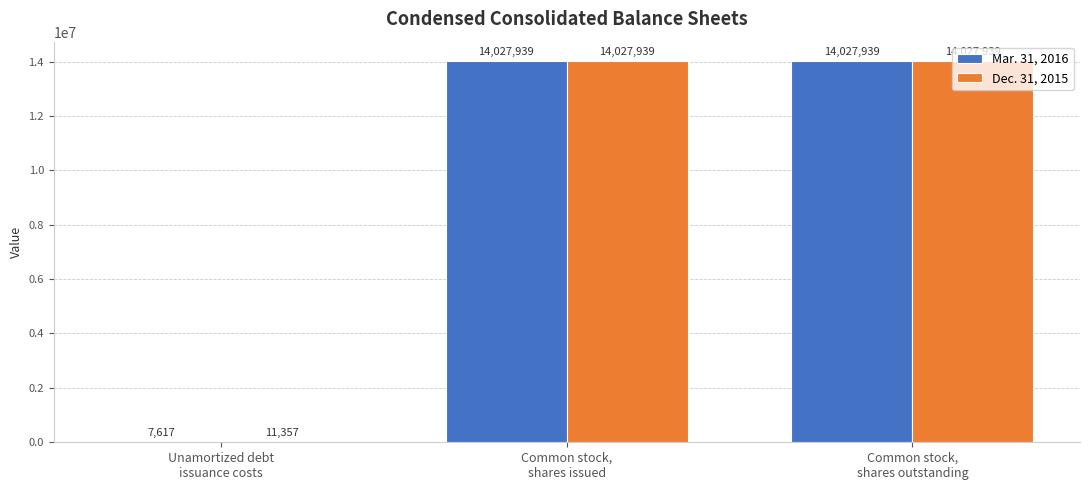

Is it true that Dec. 31, 2015 equals 11357 at Unamortized debt
issuance costs?

True